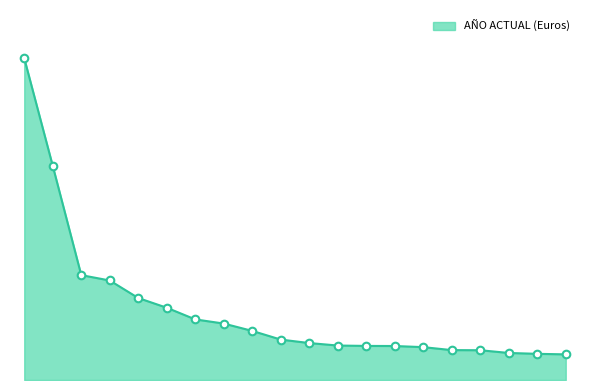

Does the chart have visible grid lines?

No